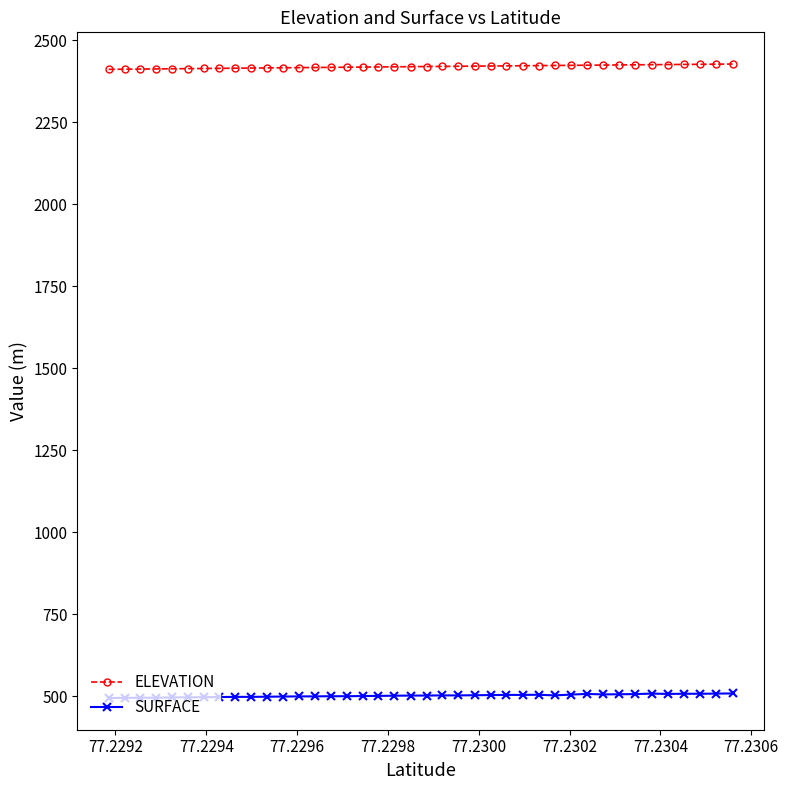

Rank the series by their maximum value, from lowest to highest.

SURFACE, ELEVATION